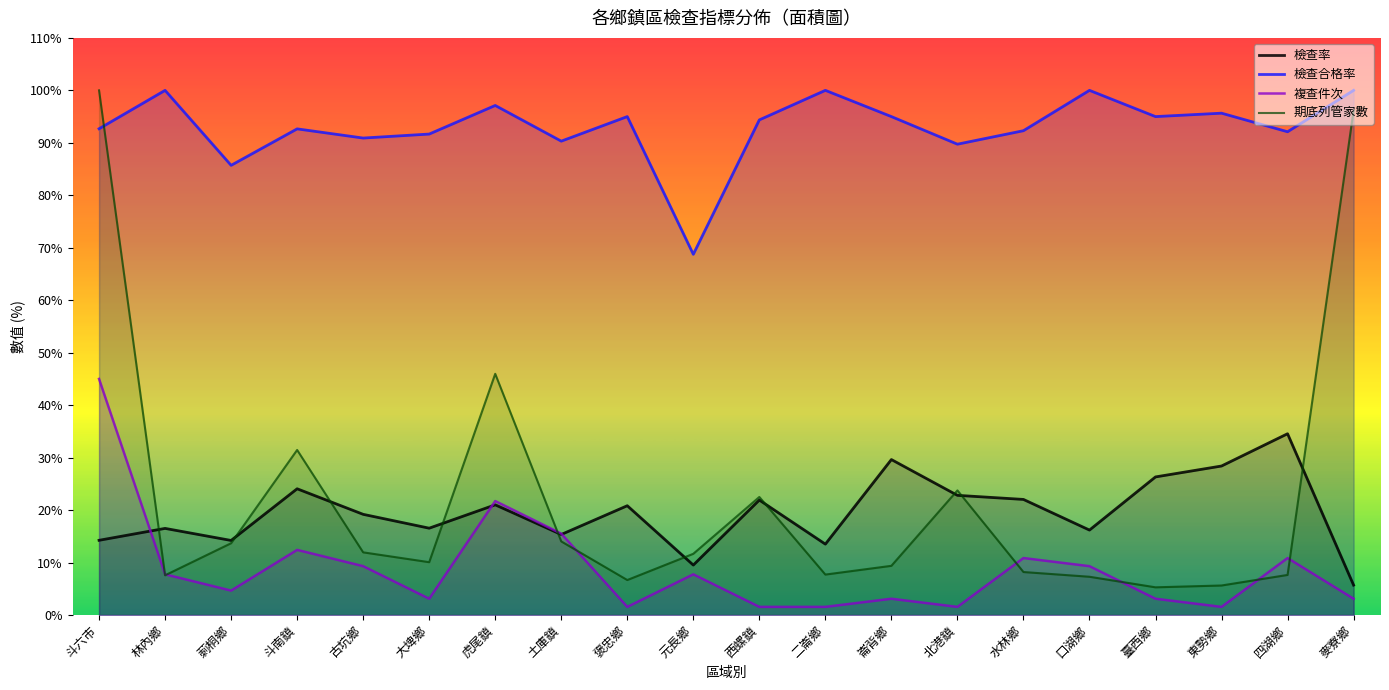

Does the chart display data point markers on the line(s)?

No